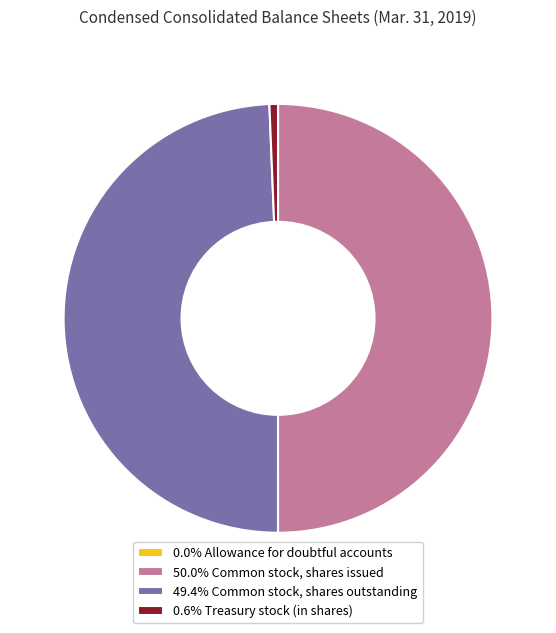

Do 50.0% Common stock, shares issued and 0.6% Treasury stock (in shares) together represent more than half of the pie?

Yes